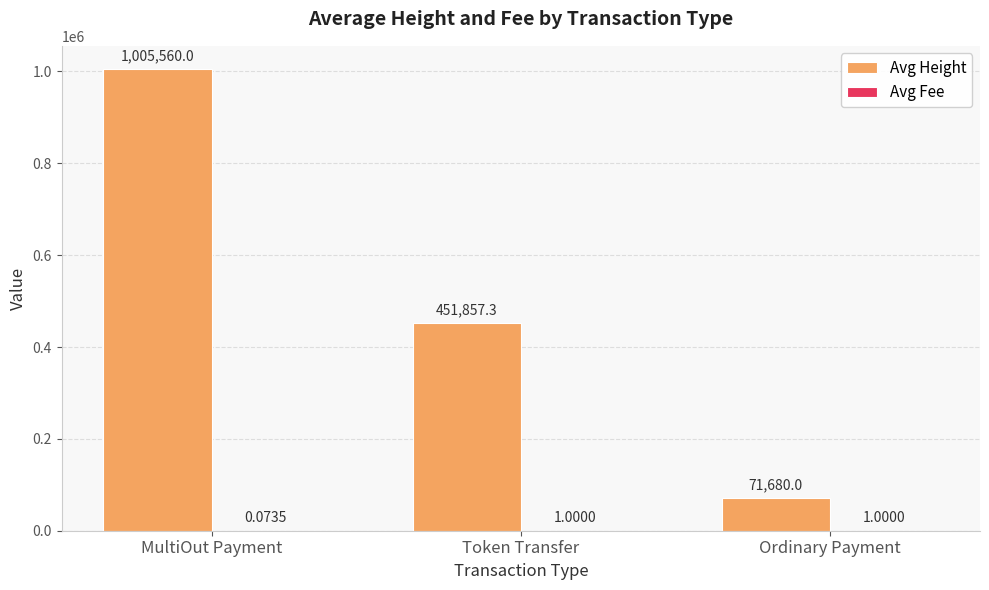

At which label does Avg Height first exceed 451857?

MultiOut Payment